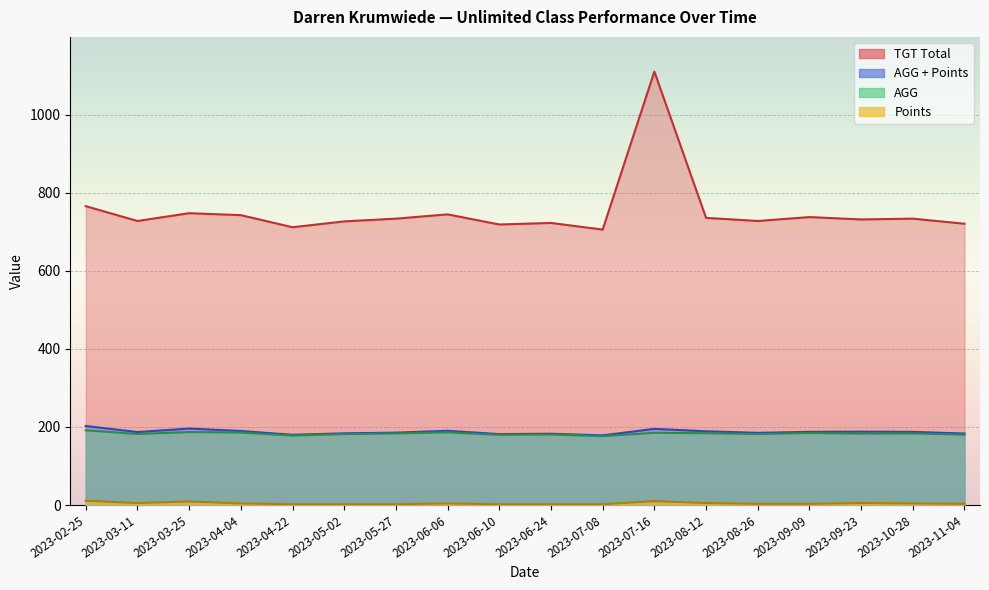

Reading right to left, extract all data points from this chart.

AGG + Points: 2023-11-04=183.2	2023-10-28=187.5	2023-09-23=188.0	2023-09-09=187.5	2023-08-26=185.0	2023-08-12=189.0	2023-07-16=195.2	2023-07-08=178.5	2023-06-24=182.8	2023-06-10=181.8	2023-06-06=190.2	2023-05-27=185.5	2023-05-02=183.8	2023-04-22=180.0	2023-04-04=189.8	2023-03-25=196.0	2023-03-11=187.0	2023-02-25=202.5
TGT Total: 2023-11-04=721.0	2023-10-28=734.0	2023-09-23=732.0	2023-09-09=738.0	2023-08-26=728.0	2023-08-12=736.0	2023-07-16=1111.0	2023-07-08=706.0	2023-06-24=723.0	2023-06-10=719.0	2023-06-06=745.0	2023-05-27=734.0	2023-05-02=727.0	2023-04-22=712.0	2023-04-04=743.0	2023-03-25=748.0	2023-03-11=728.0	2023-02-25=766.0
AGG: 2023-11-04=180.2	2023-10-28=183.5	2023-09-23=183.0	2023-09-09=184.5	2023-08-26=182.0	2023-08-12=184.0	2023-07-16=185.2	2023-07-08=176.5	2023-06-24=180.8	2023-06-10=179.8	2023-06-06=186.2	2023-05-27=183.5	2023-05-02=181.8	2023-04-22=178.0	2023-04-04=185.8	2023-03-25=187.0	2023-03-11=182.0	2023-02-25=191.5
Points: 2023-11-04=3.0	2023-10-28=4.0	2023-09-23=5.0	2023-09-09=3.0	2023-08-26=3.0	2023-08-12=5.0	2023-07-16=10.0	2023-07-08=2.0	2023-06-24=2.0	2023-06-10=2.0	2023-06-06=4.0	2023-05-27=2.0	2023-05-02=2.0	2023-04-22=2.0	2023-04-04=4.0	2023-03-25=9.0	2023-03-11=5.0	2023-02-25=11.0